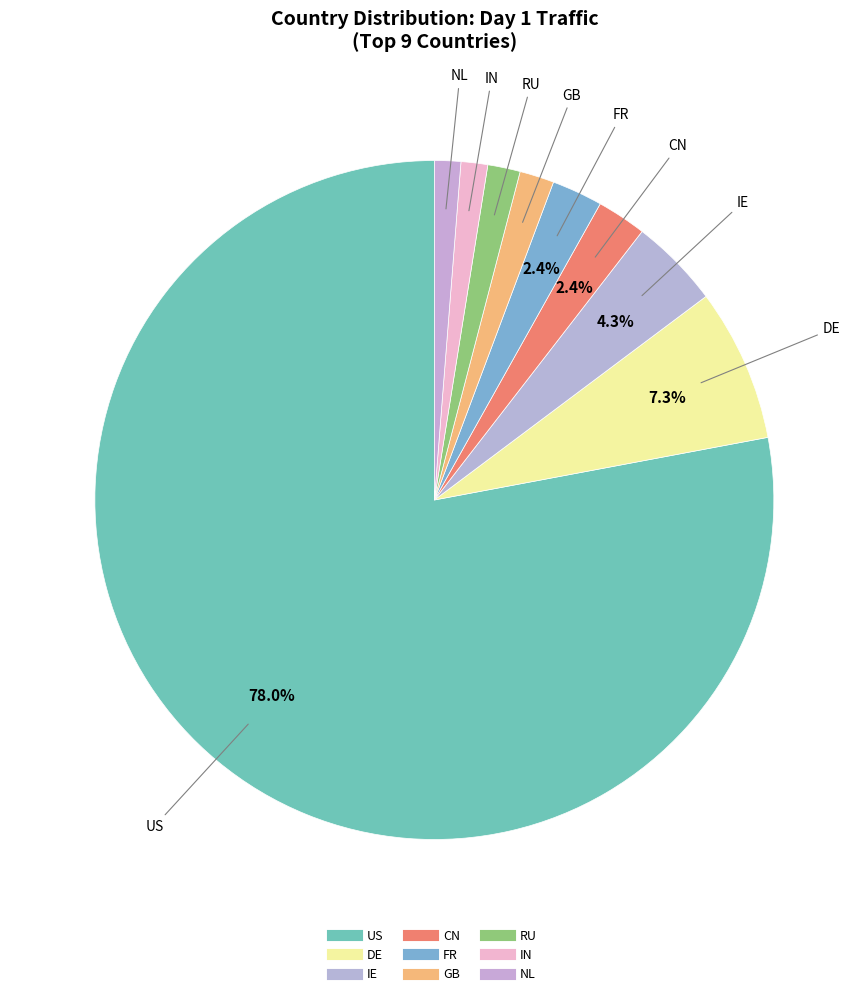

Count the number of slices in the pie.

9